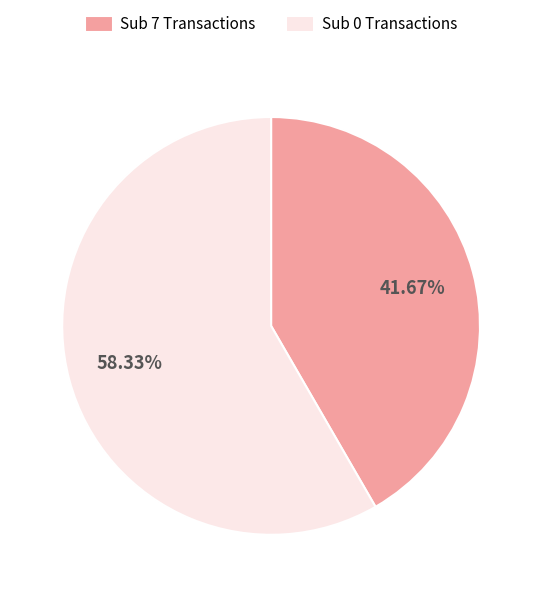

Combined, do Sub 7 Transactions and Sub 0 Transactions account for over 50%?

Yes